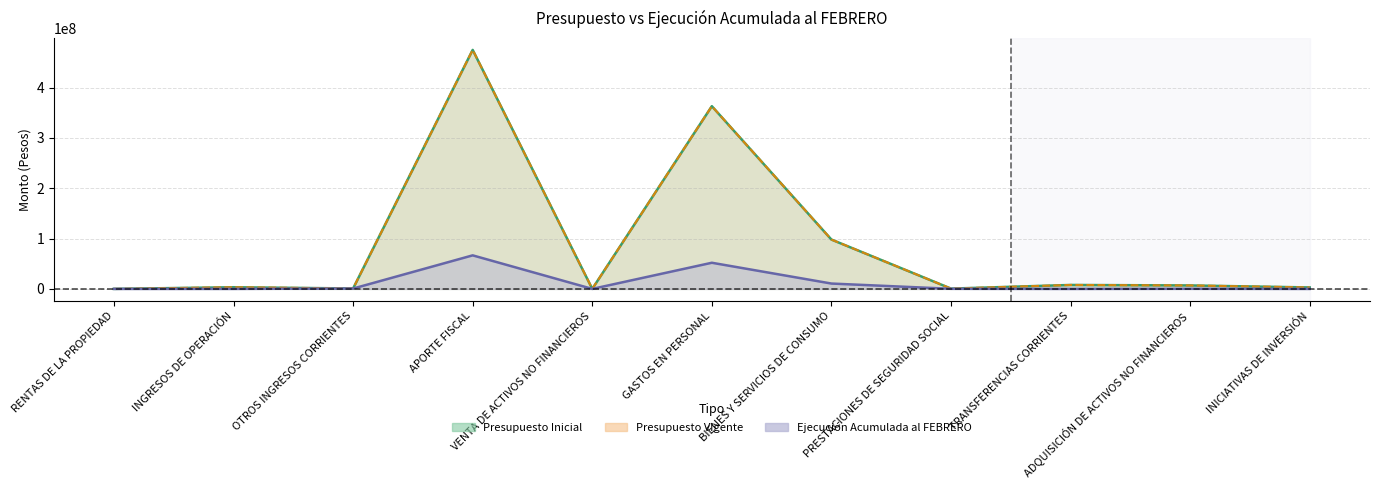

Where is Presupuesto Inicial nearest to the value 237429466?

GASTOS EN PERSONAL